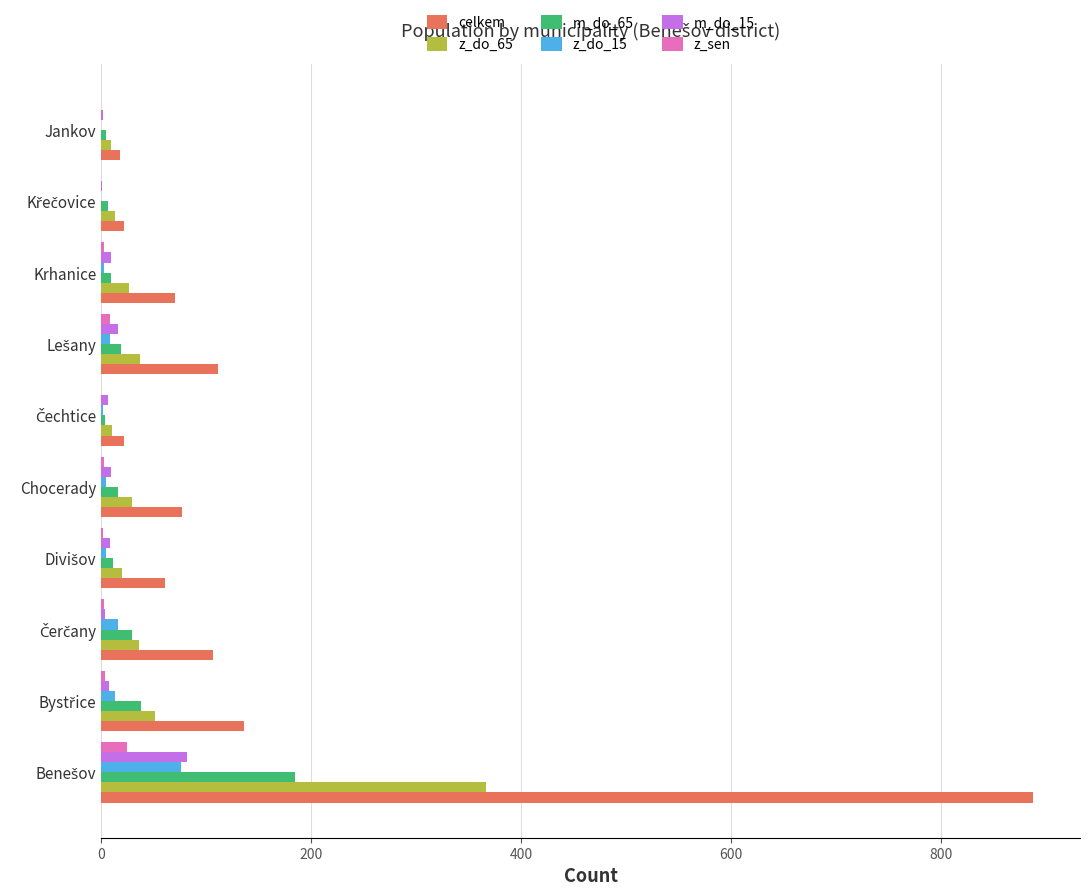

What are all the series names shown in the legend?

celkem, z_do_65, m_do_65, z_do_15, m_do_15, z_sen